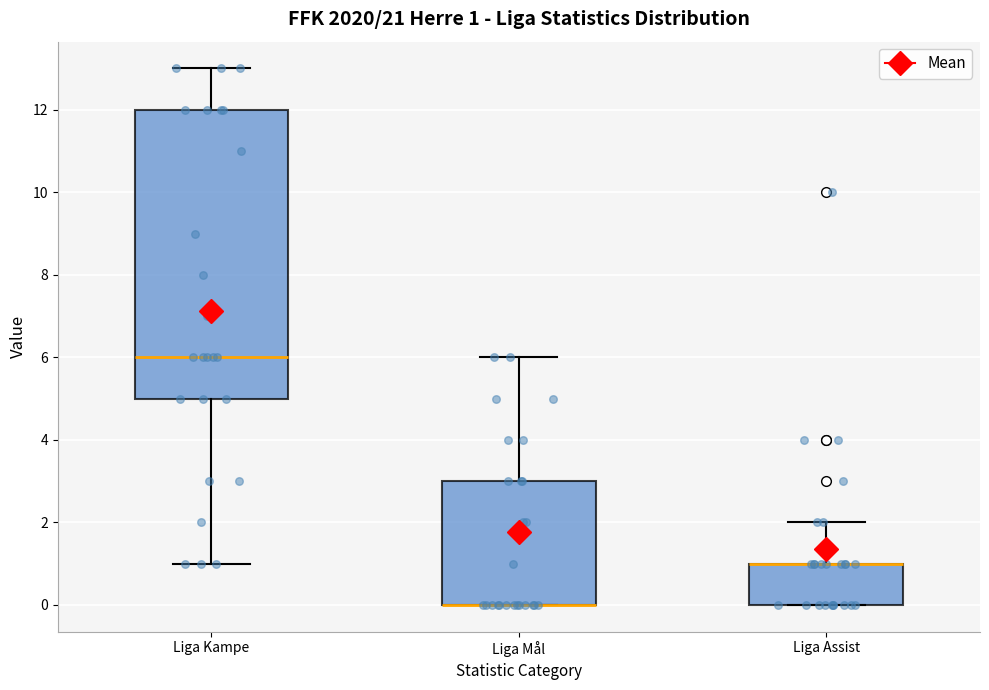

Comparing the boxes themselves (not the whiskers), which one is the tallest?

Liga Kampe